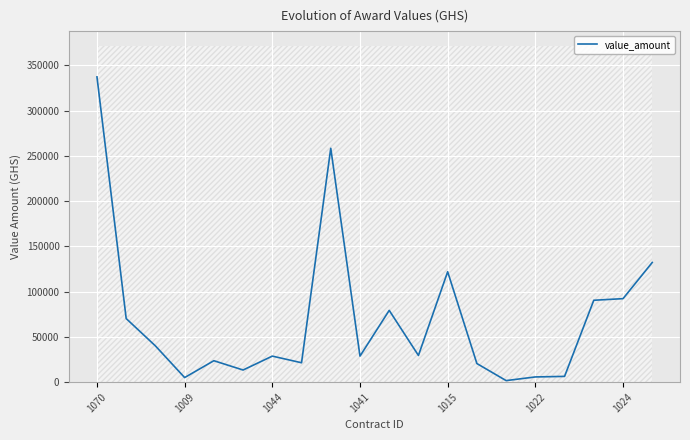

How many points are higher than both their immediate neighbors (excluding endpoints)?

5